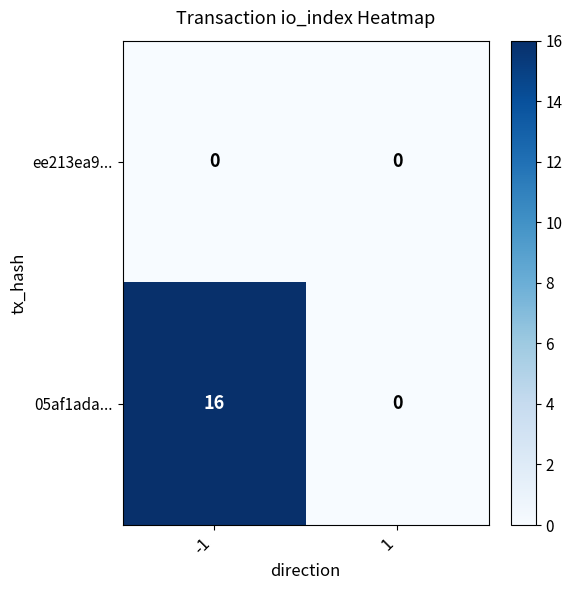

Which series has the widest spread of values?

05af1ada...